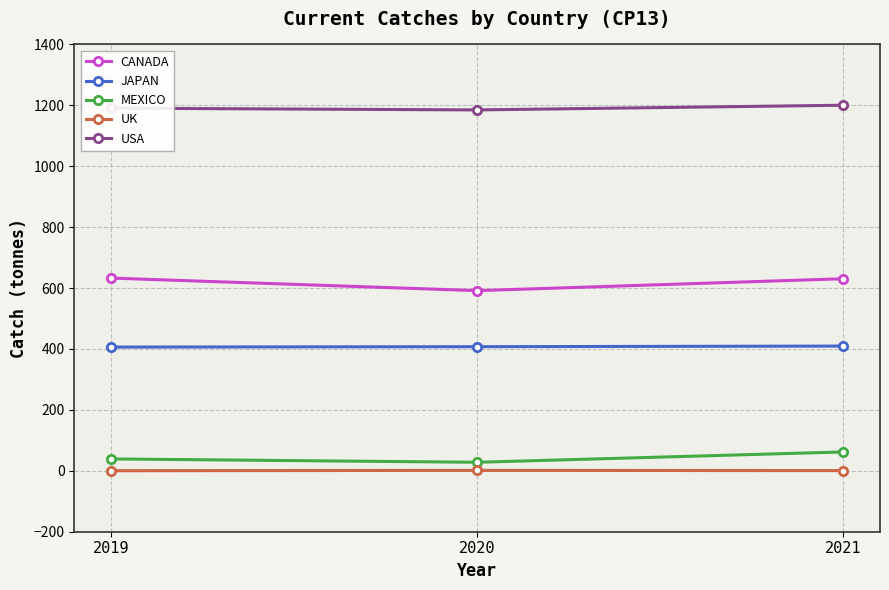

Is the value of CANADA at 2021 greater than the value of MEXICO at 2020?

Yes